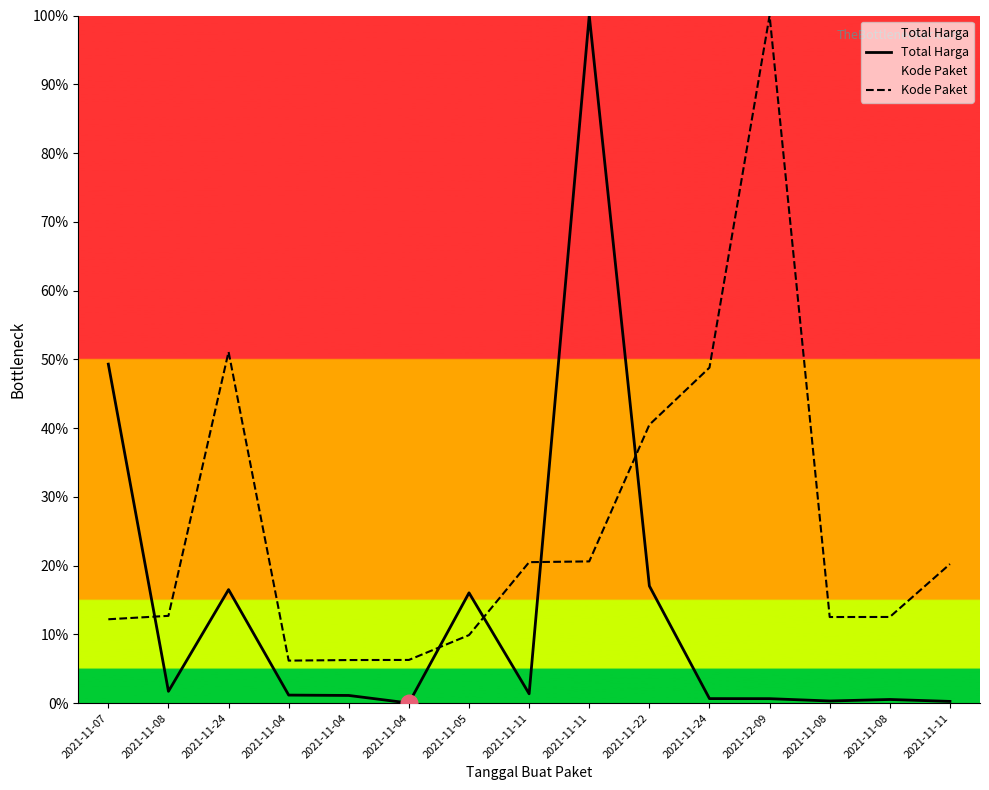

Is this an area chart (filled region under the line)?

No